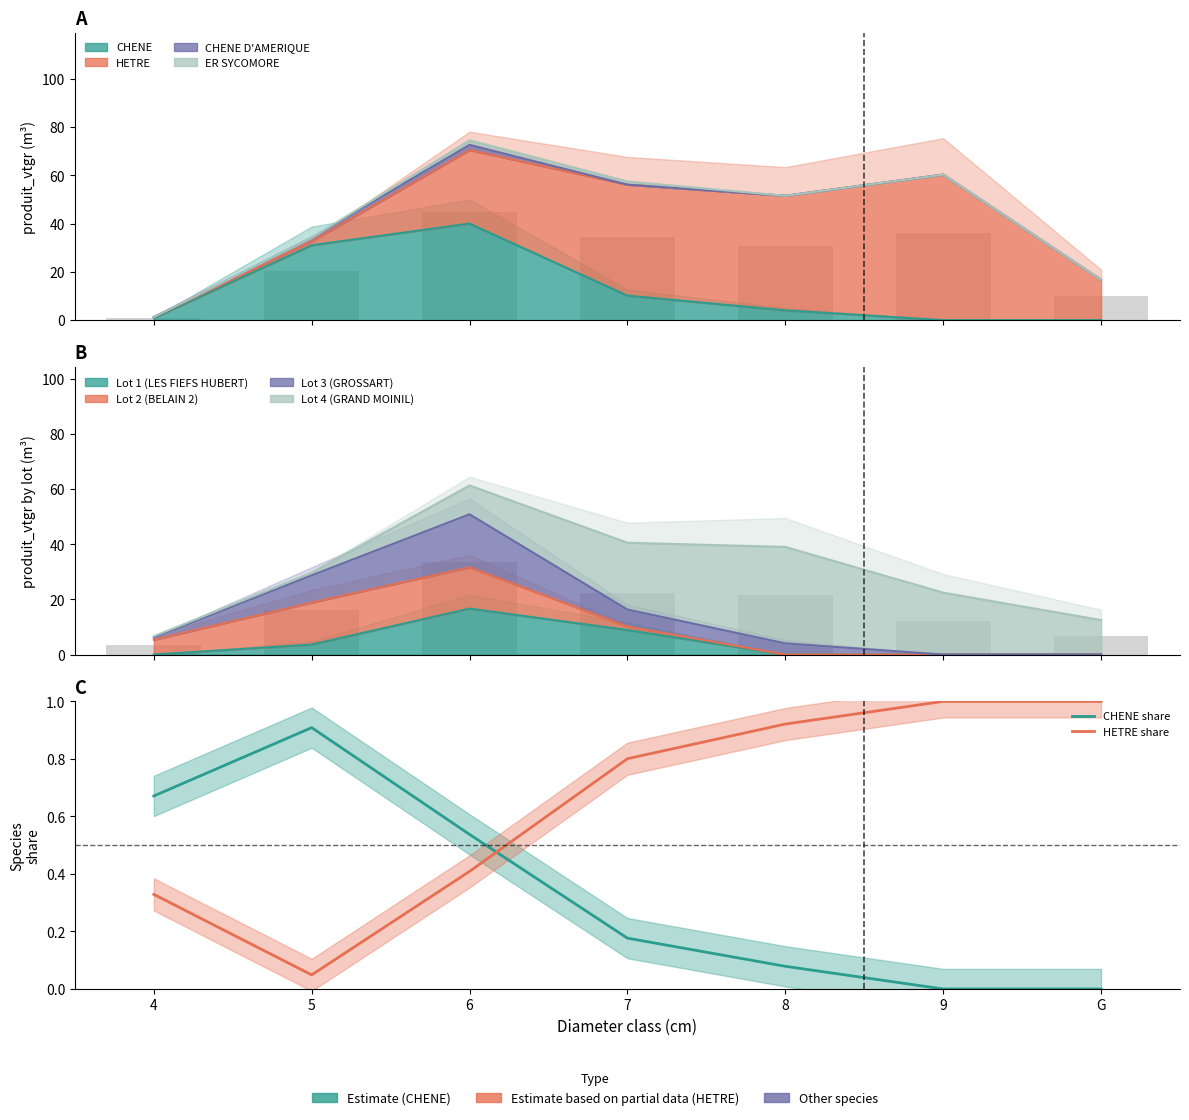

Does the chart contain stacked bars?

No